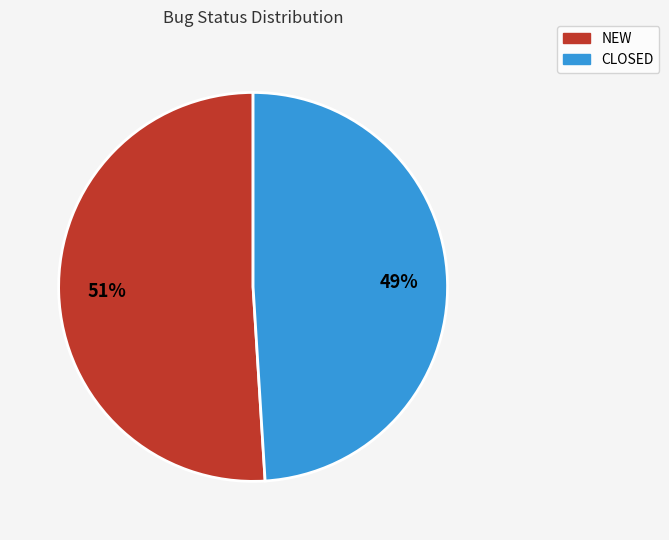

Which has a higher value, CLOSED or NEW?

NEW